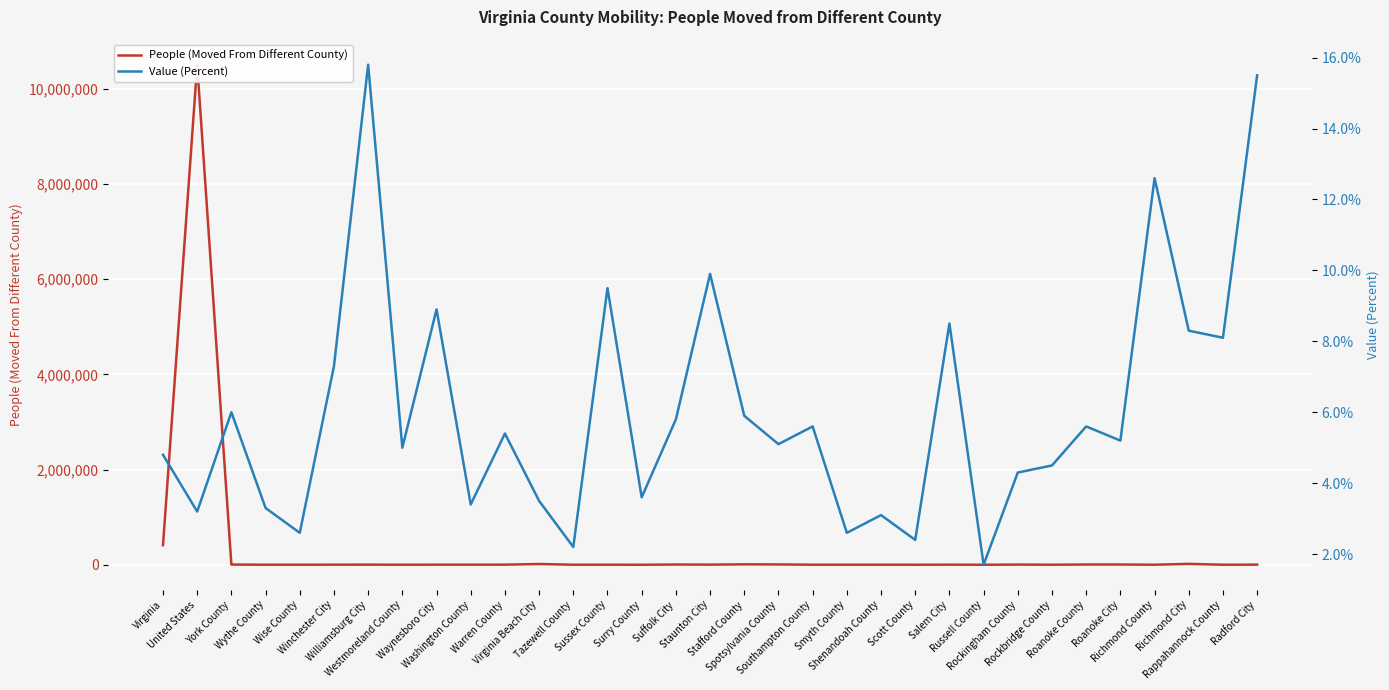

At which label does People (Moved From Different County) reach its minimum?

Surry County